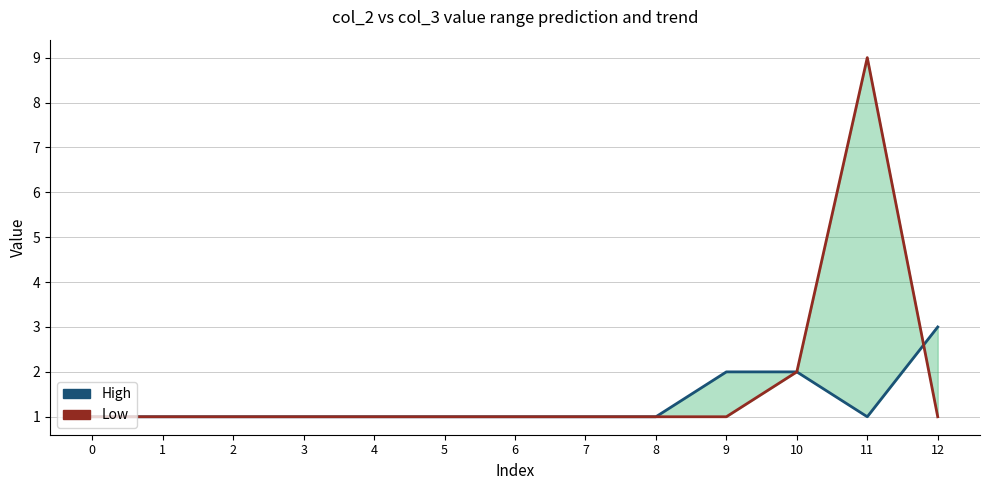

How many times do High and Low cross each other?

1